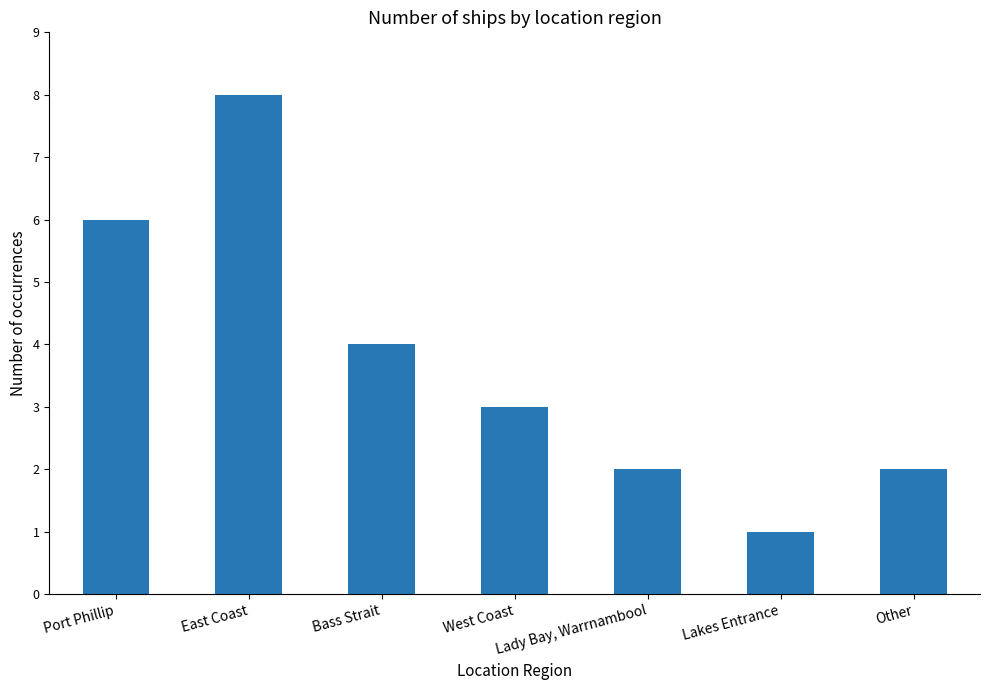

What is the sum of the values at Other and West Coast?

5